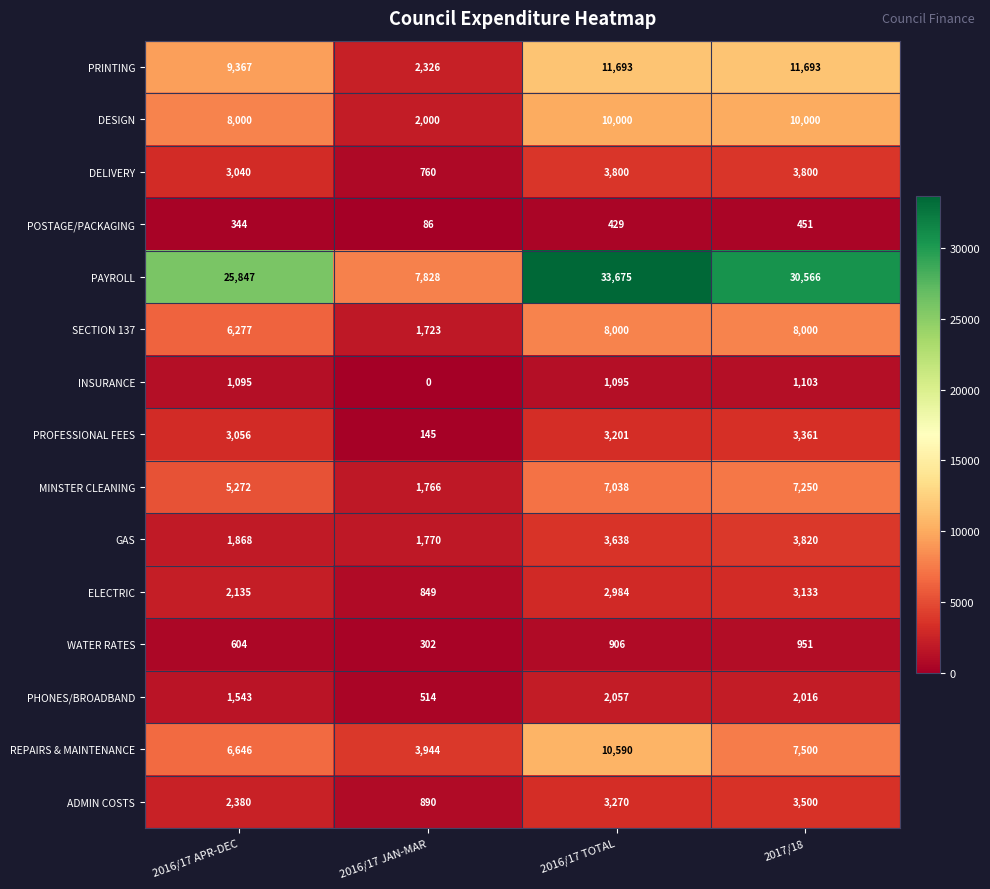

What is the difference between the highest and lowest values at 2017/18?

30115